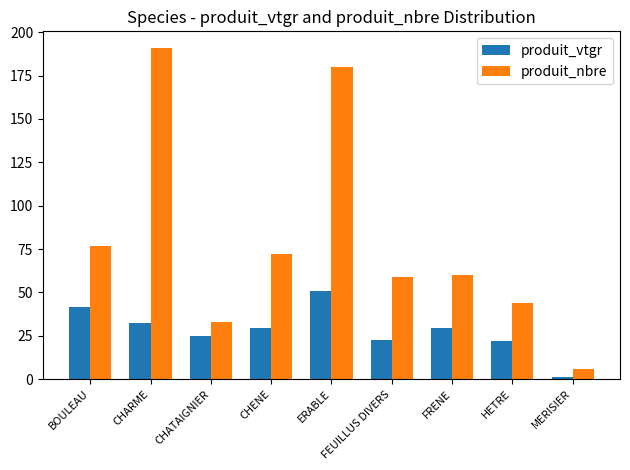

Rank the series at FRENE from highest to lowest value.

produit_nbre, produit_vtgr